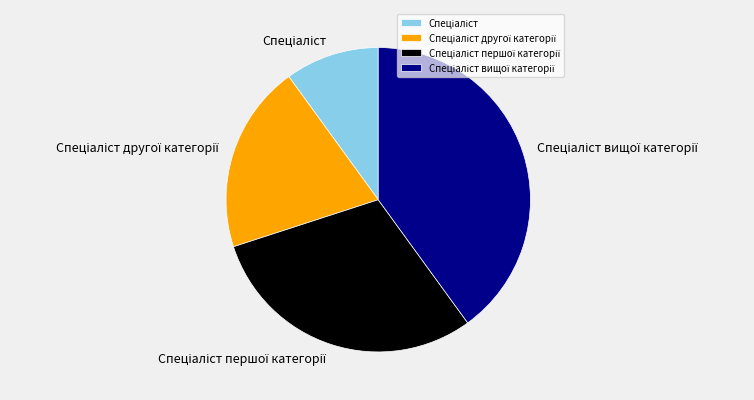

Does any single category account for the majority?

No